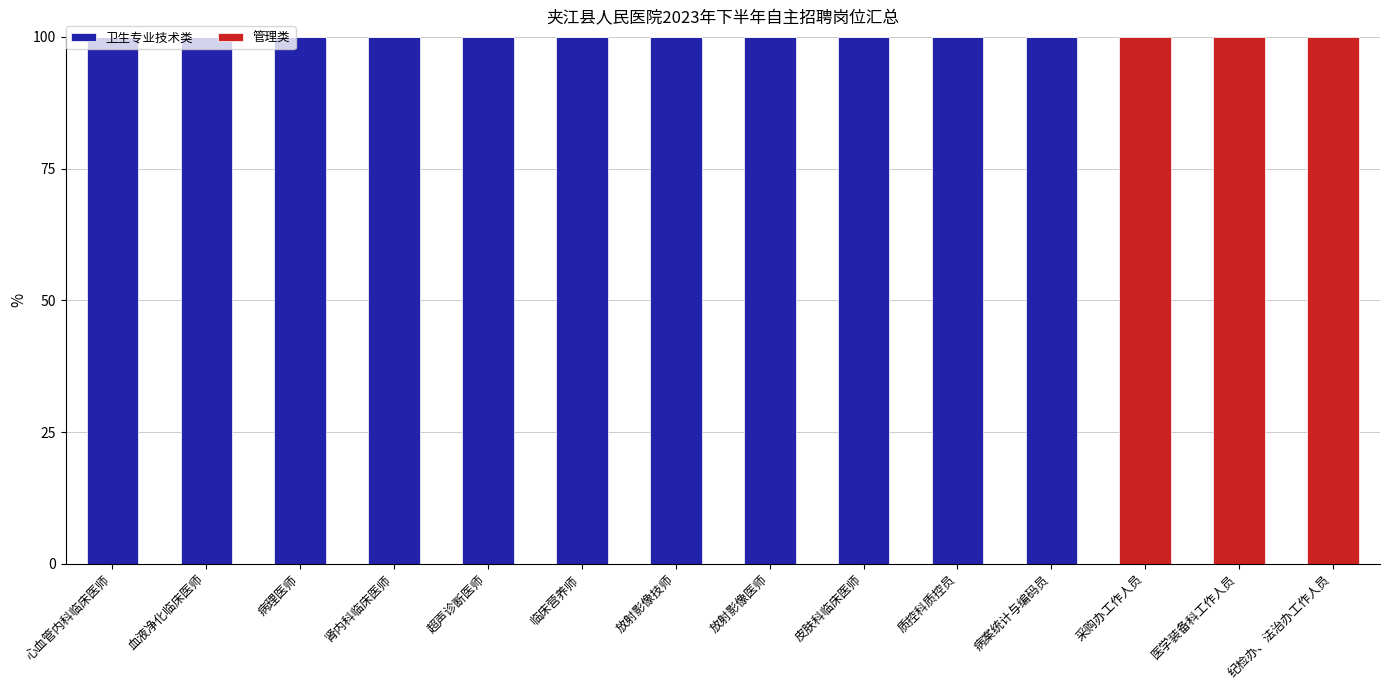

What is the highest value of the 卫生专业技术类 series?

100